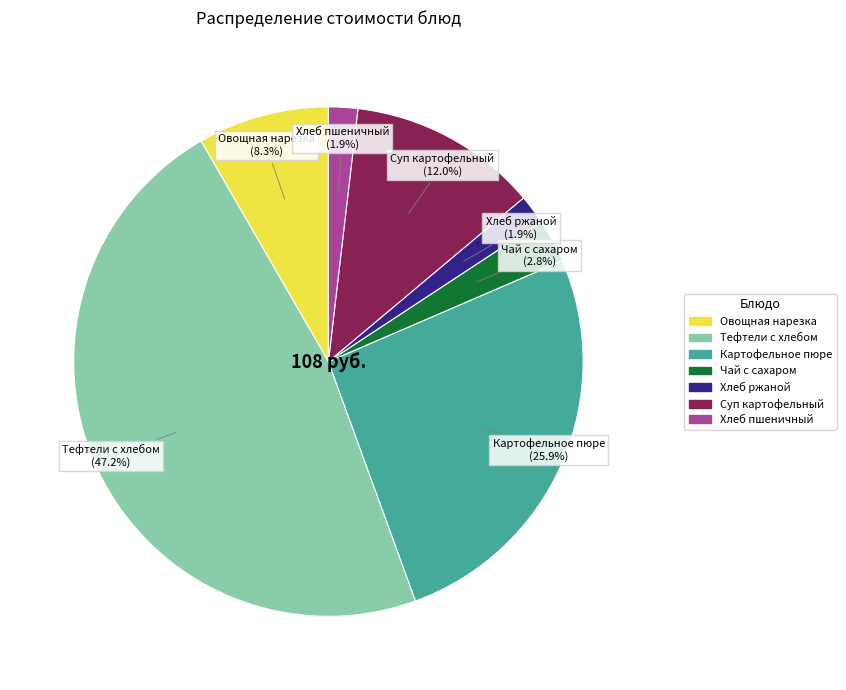

To the nearest percent, what portion does Чай с сахаром represent?

3%